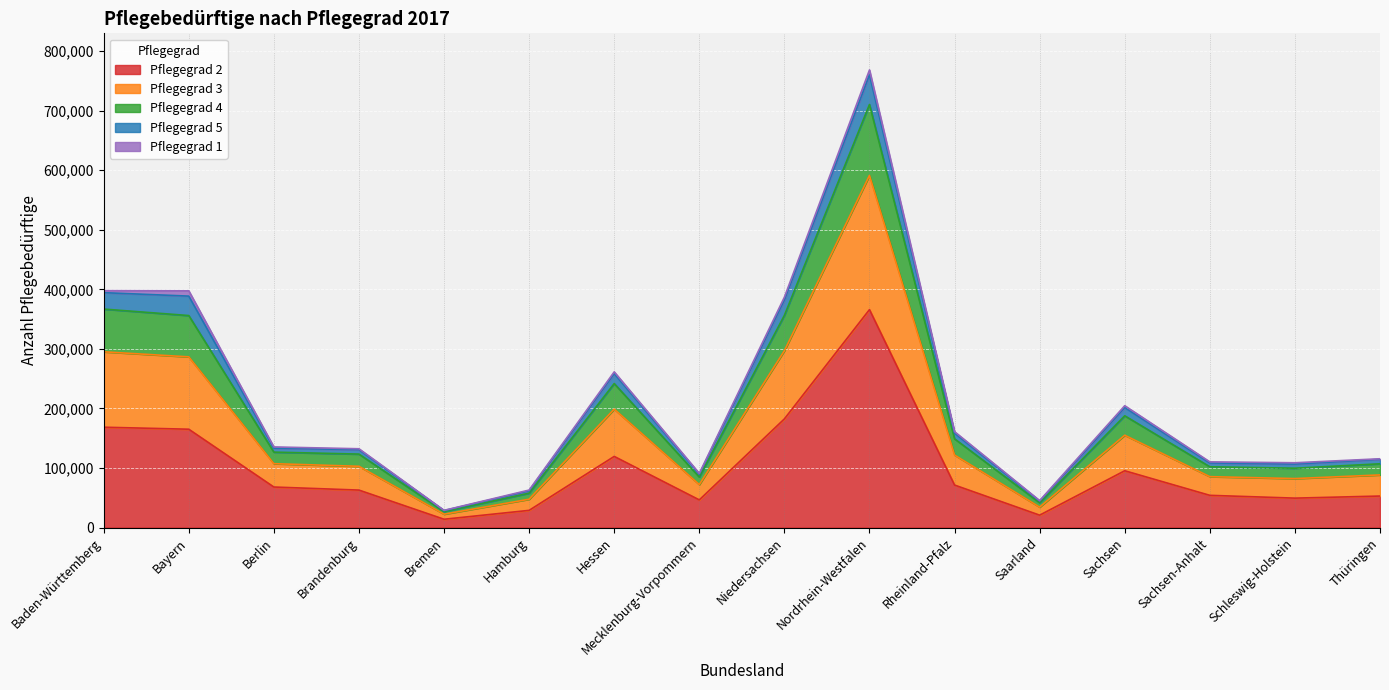

At which category is the sum across all series the highest?

Nordrhein-Westfalen